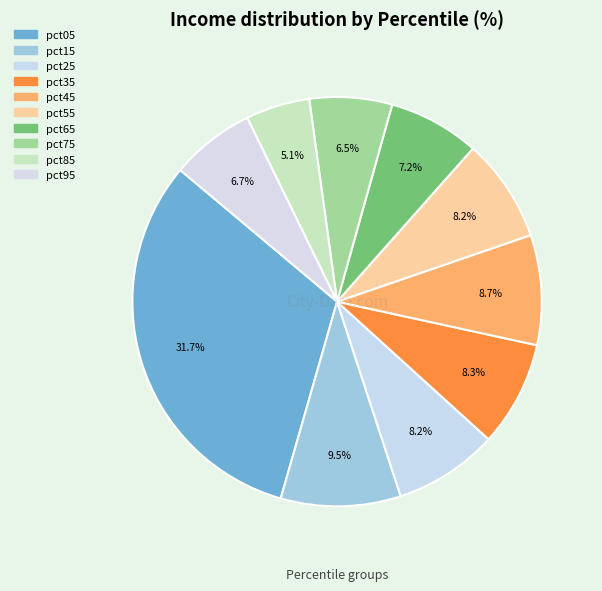

Is it true that pct35 is 8% of the pie?

True